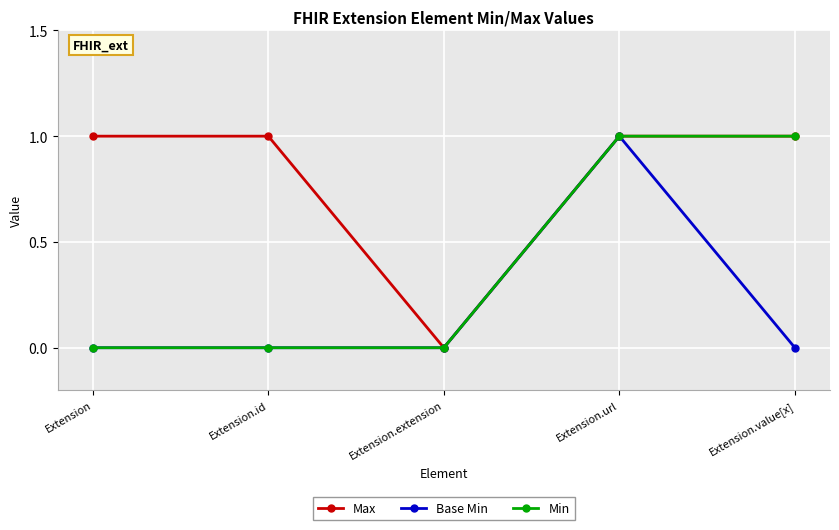

The value of Max at Extension.id is 2. True or false?

False